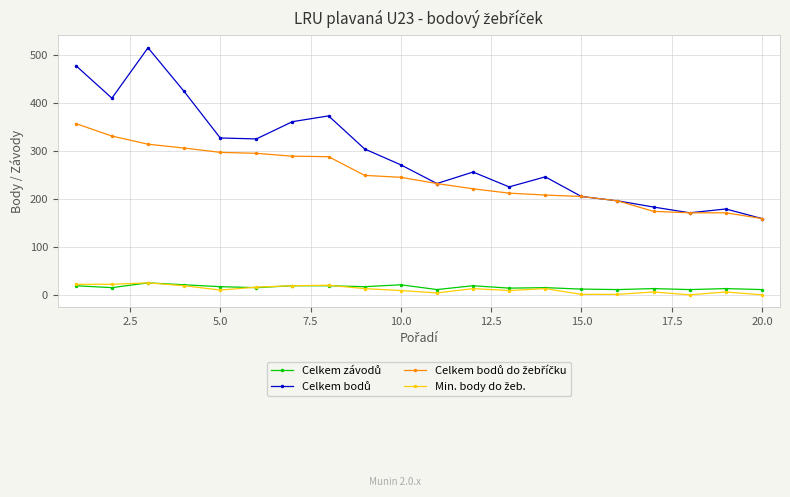

At how many categories does at least one series exceed 115?

20